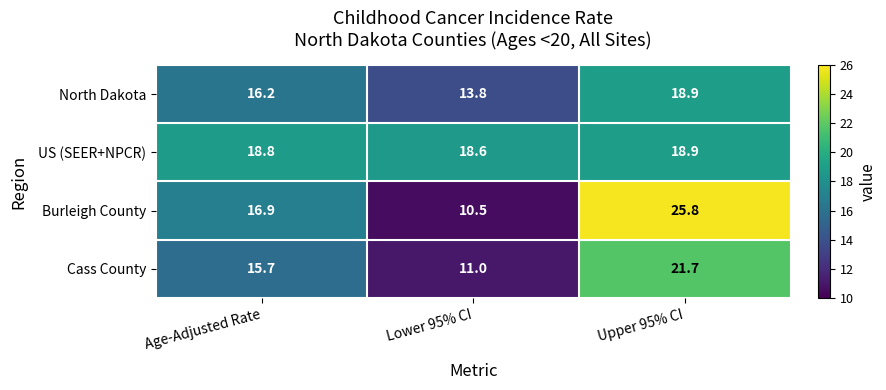

Which series has the widest spread of values?

Burleigh County